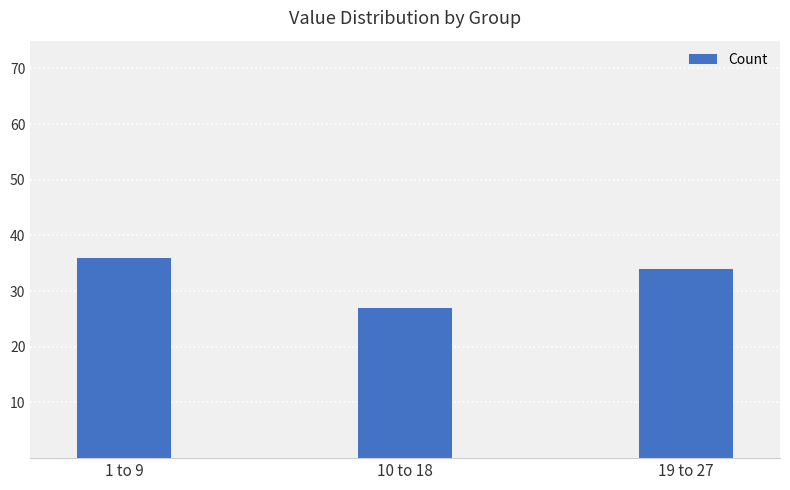

What position from the right is 10 to 18?

2